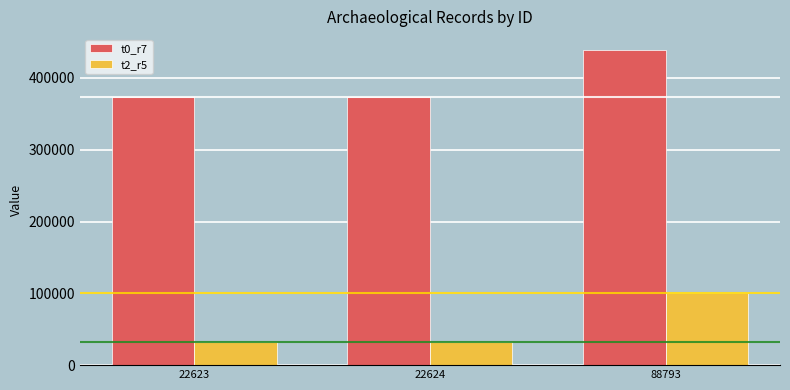

How many values in the t0_r7 series are below 372814?

1